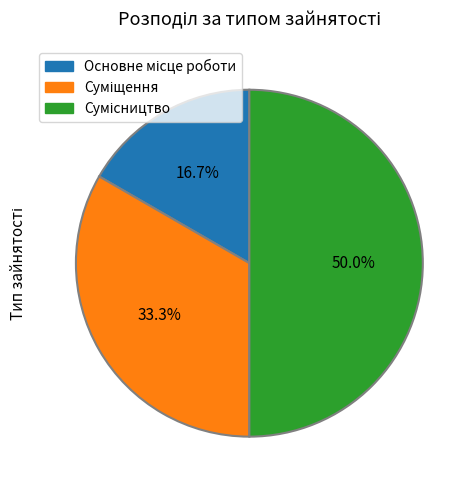

What is the change in value from Основне місце роботи to Сумісництво?

+2